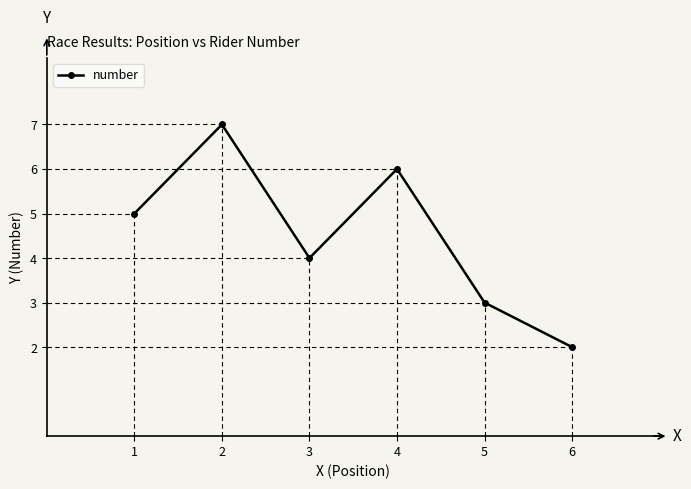

What is the change in value from 2 to 4?

-1